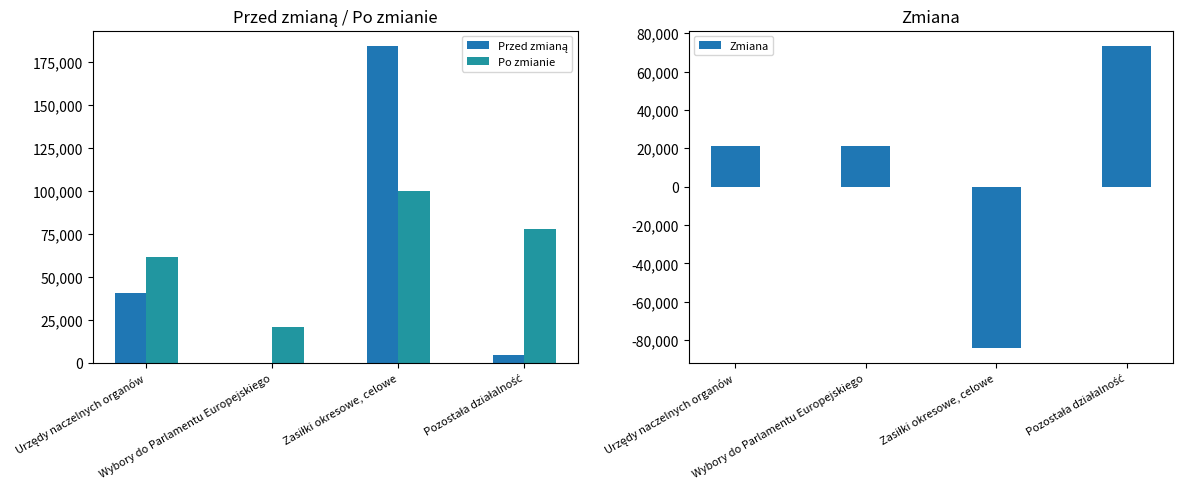

True or false: Po zmianie has a value of 61810 at Urzędy naczelnych organów.

True